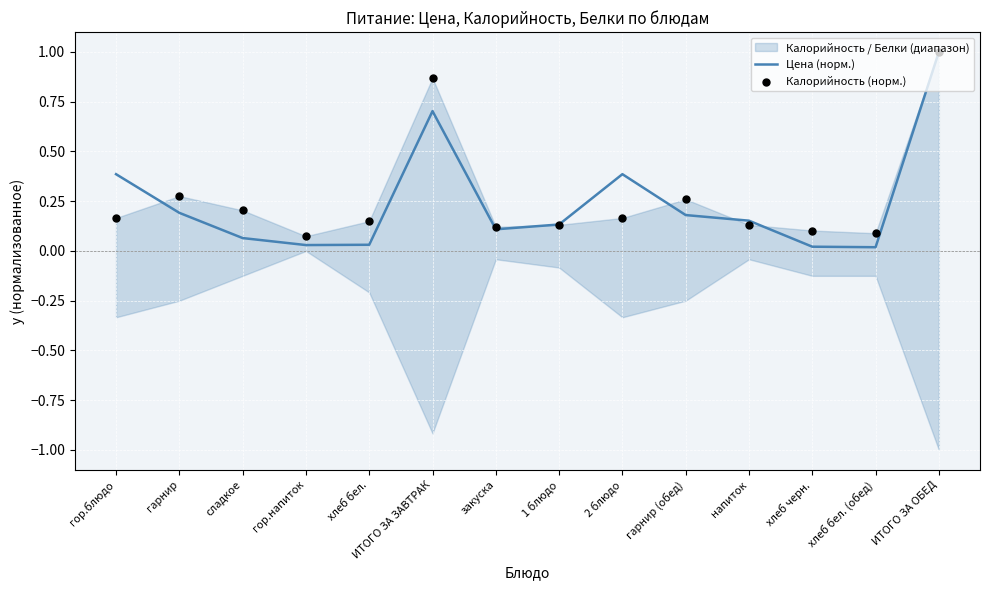

What is the maximum value for Цена (норм.)?

1.0